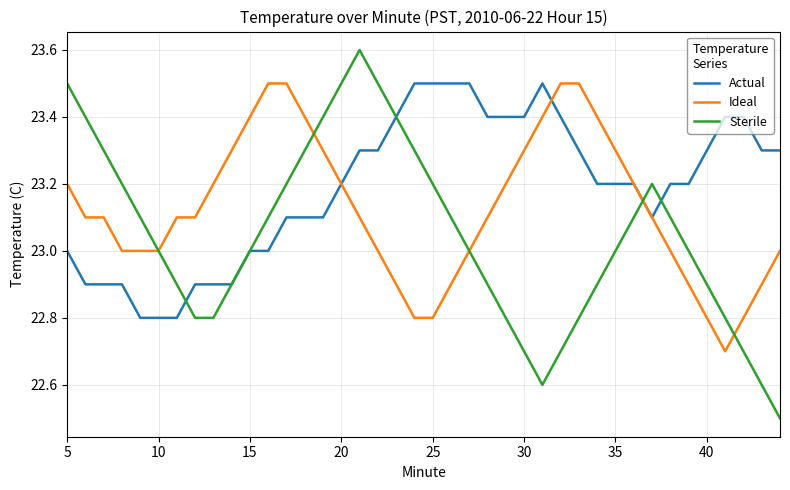

Which series has the largest total across all categories?

Actual